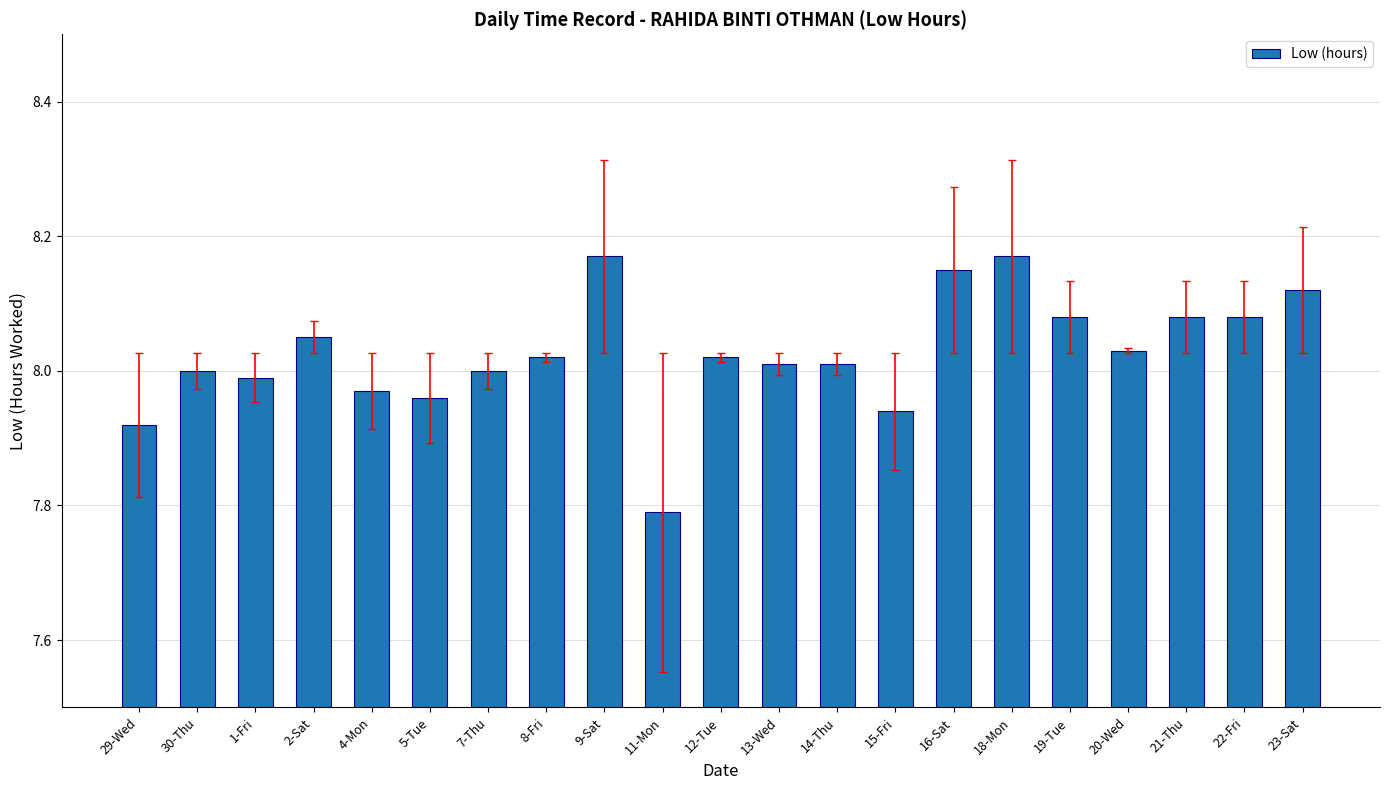

At which label is the value closest to 7?

11-Mon